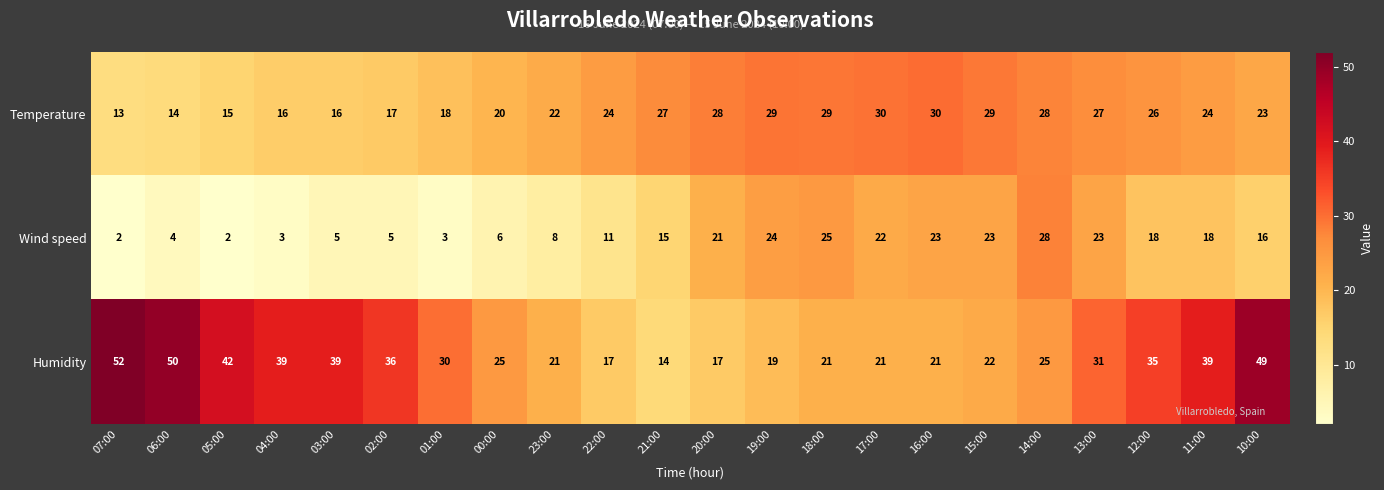

Rank the series by their maximum value, from lowest to highest.

Wind speed, Temperature, Humidity